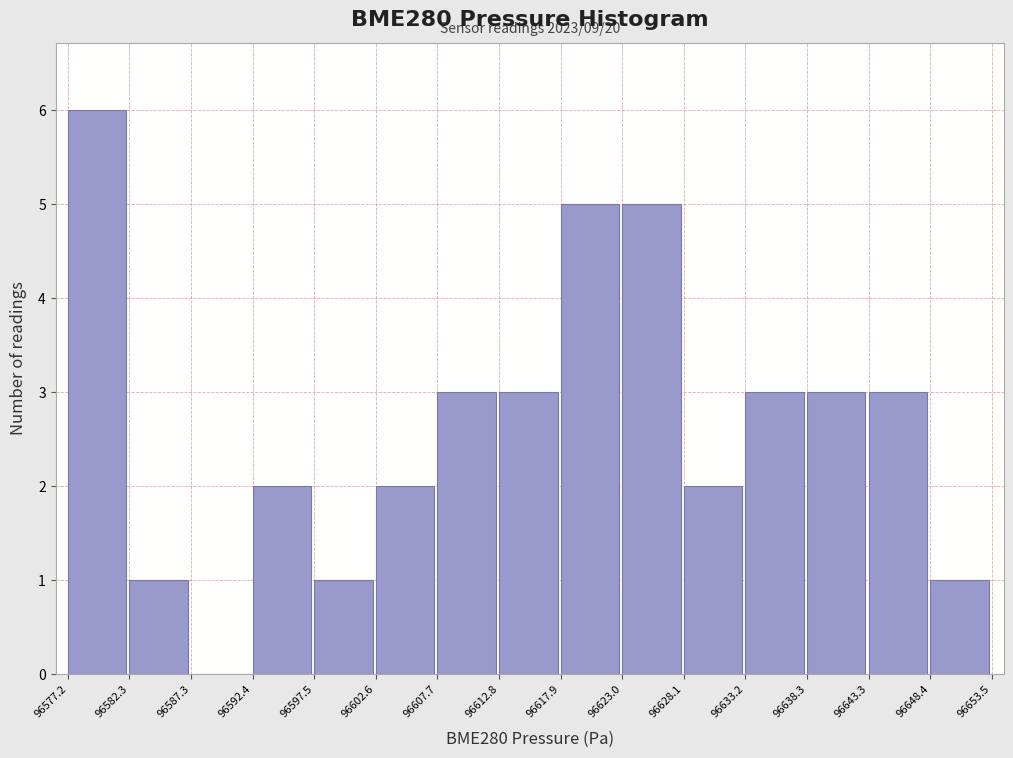

Which range on the x-axis has the tallest bar?

96577.2 to 96582.3